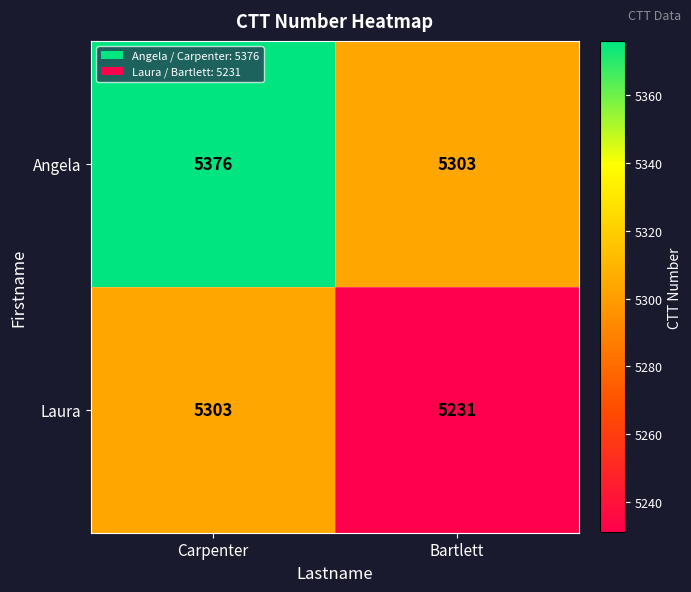

What is the greatest value displayed?

5376